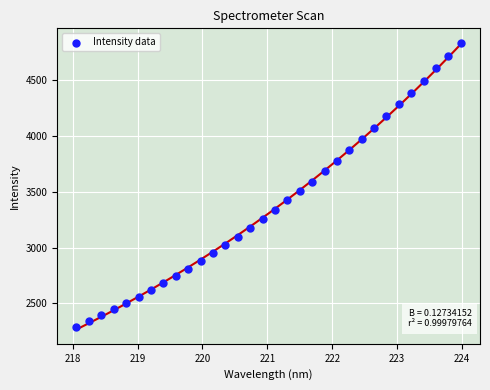

What is the range of Y values (max minus min)?

2542.5